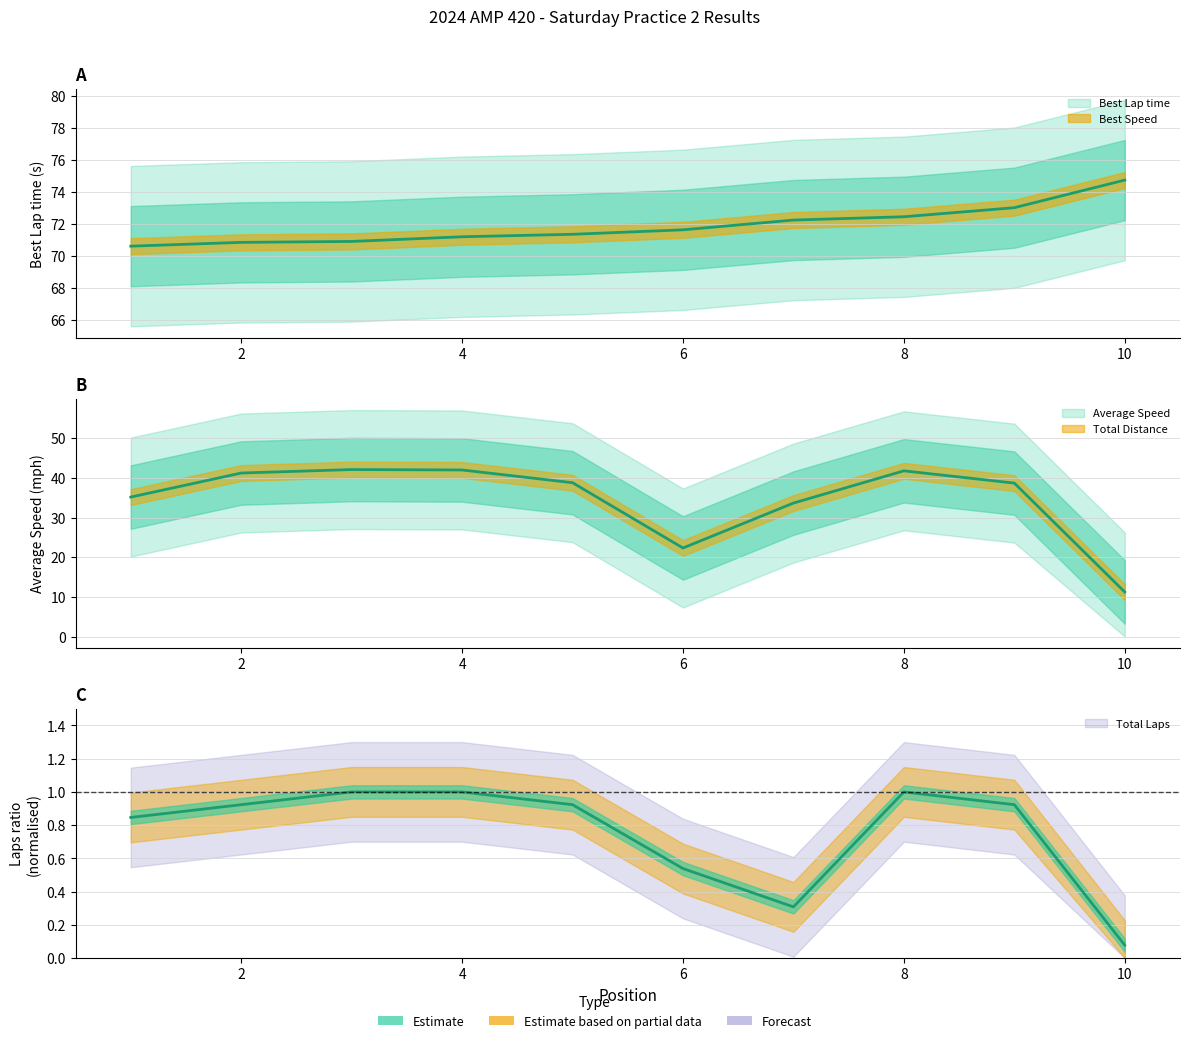

True or false: Average Speed has a value of 33.6 at 7.

True